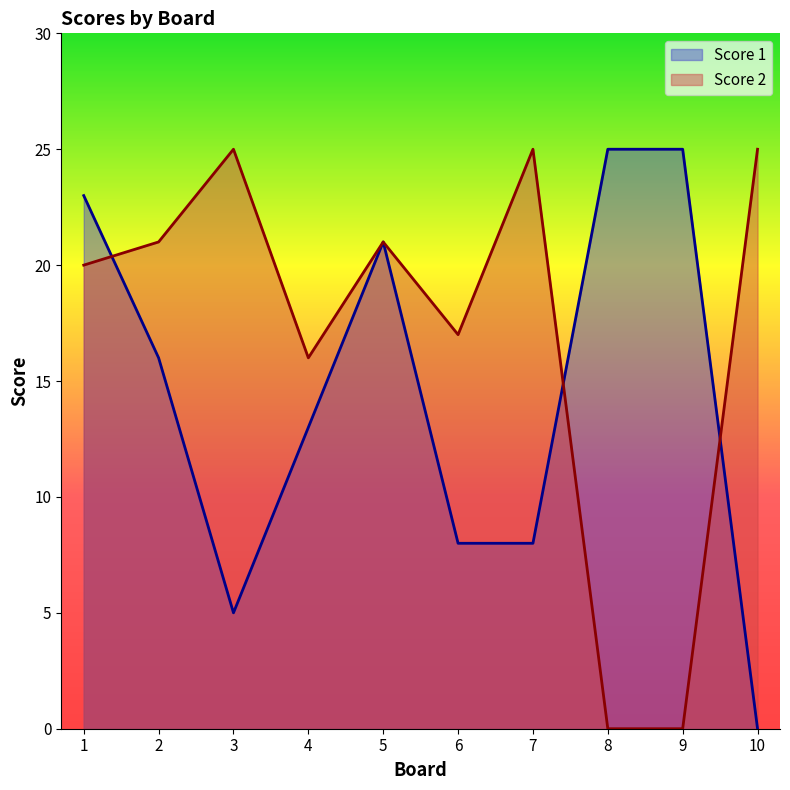

Which category has the highest value in the Score 1 series?

8